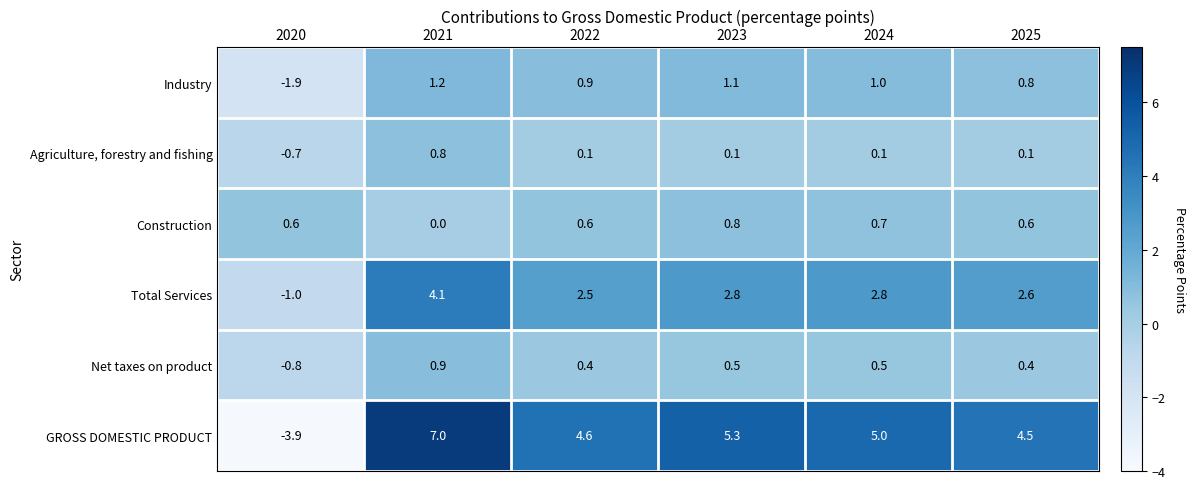

What is the difference between the highest and lowest values at 2023?

5.2